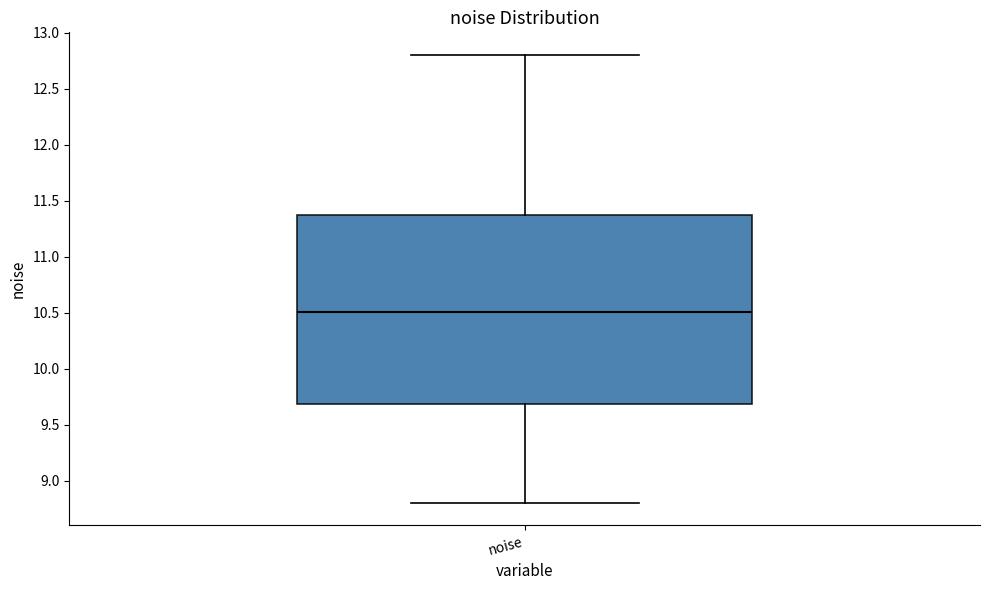

Where is the upper edge of the box for noise on the y-axis? The values are not printed on the chart, so give them approximately, as read against the axis.

11.35